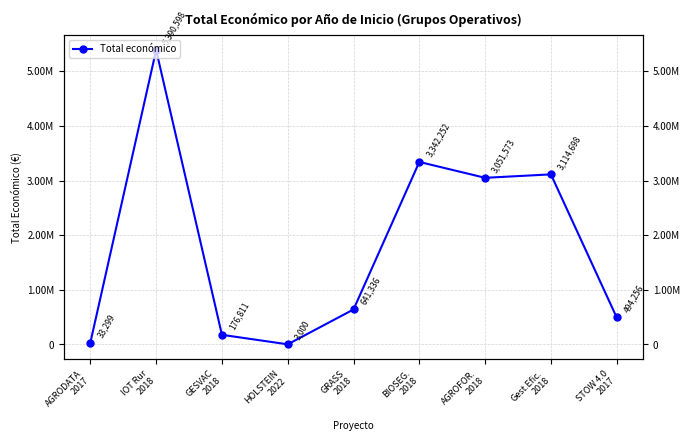

How many values are below 641336?

4